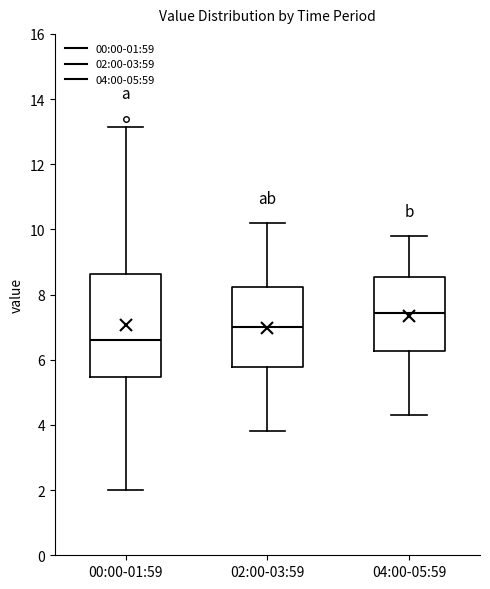

Comparing the boxes themselves (not the whiskers), which one is the tallest?

00:00-01:59